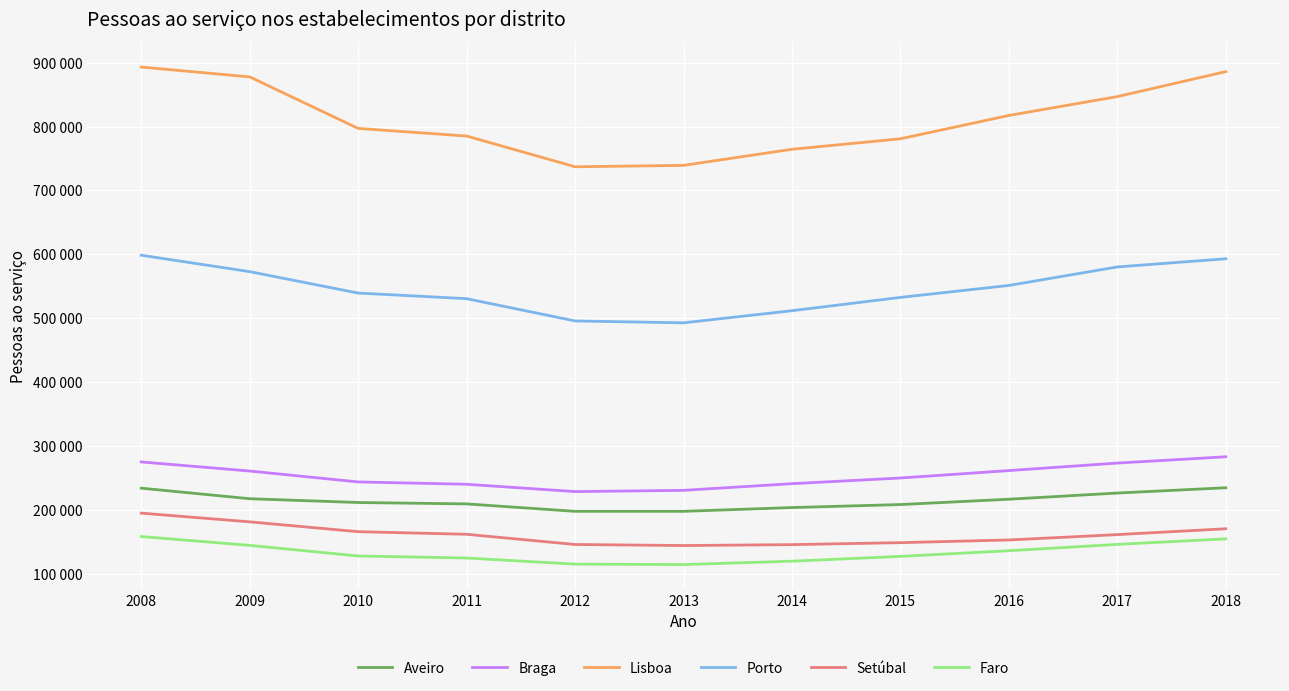

What are all the series names shown in the legend?

Aveiro, Braga, Lisboa, Porto, Setúbal, Faro